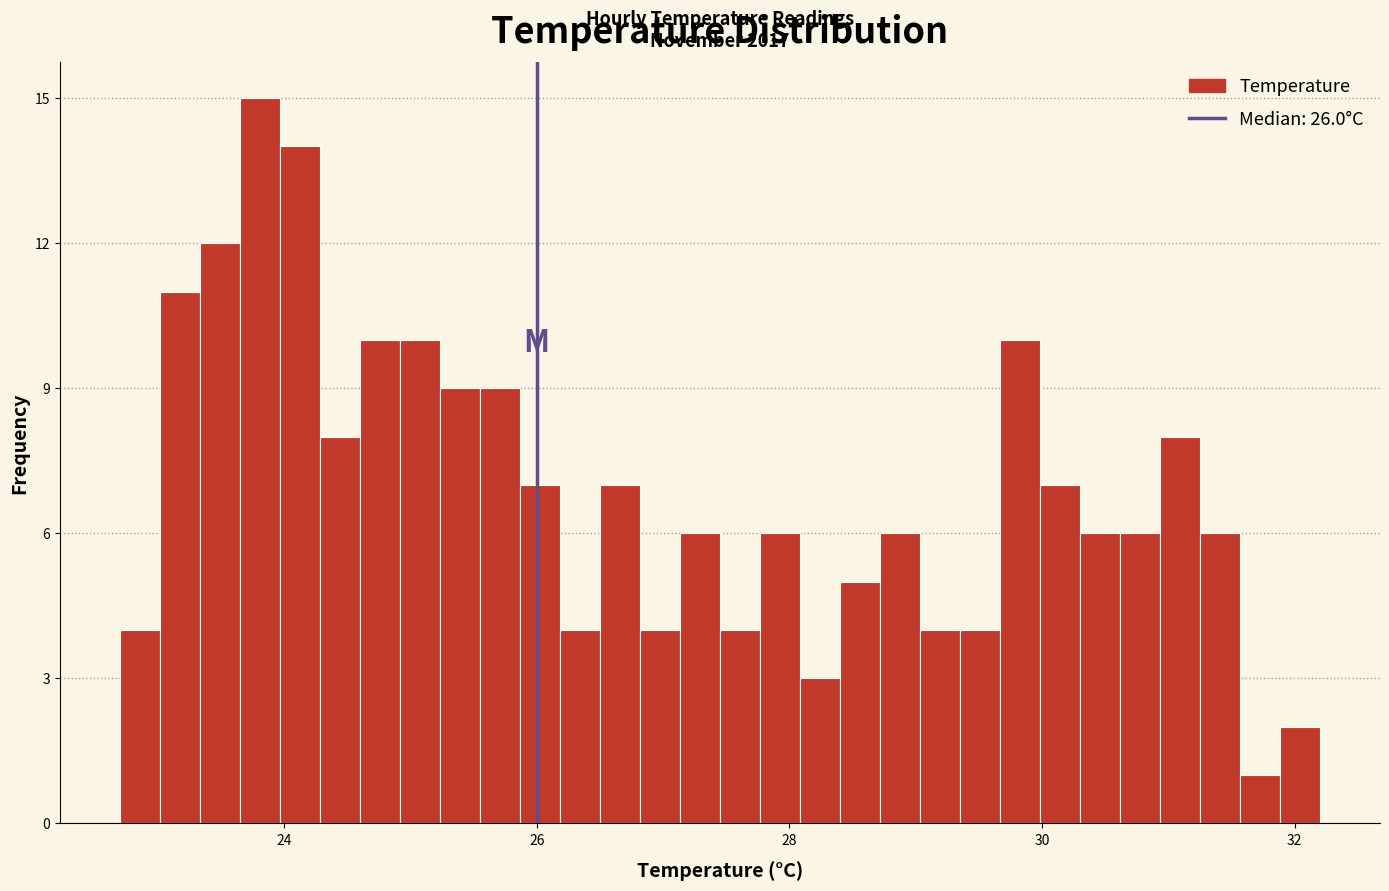

Around what value on the x-axis is the tallest bar? Give the approximate position of its centre, as read against the axis.

23.8